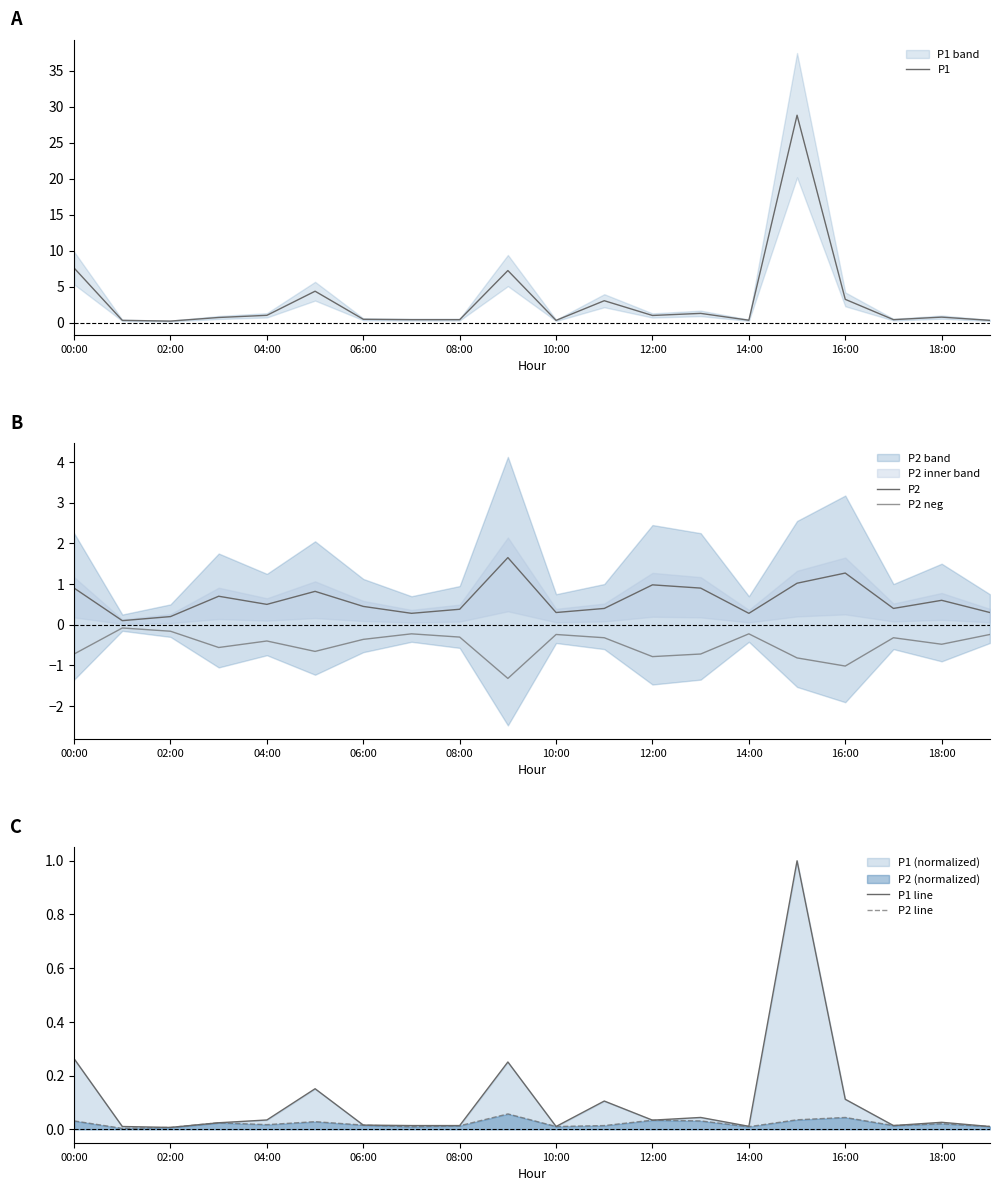

At how many categories does at least one series exceed 19?

1